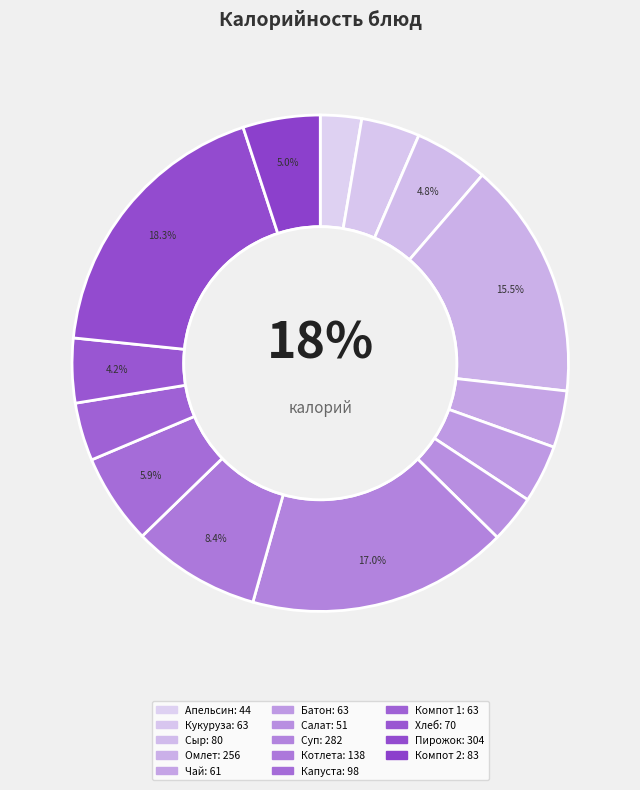

Is there a majority slice in this chart?

No